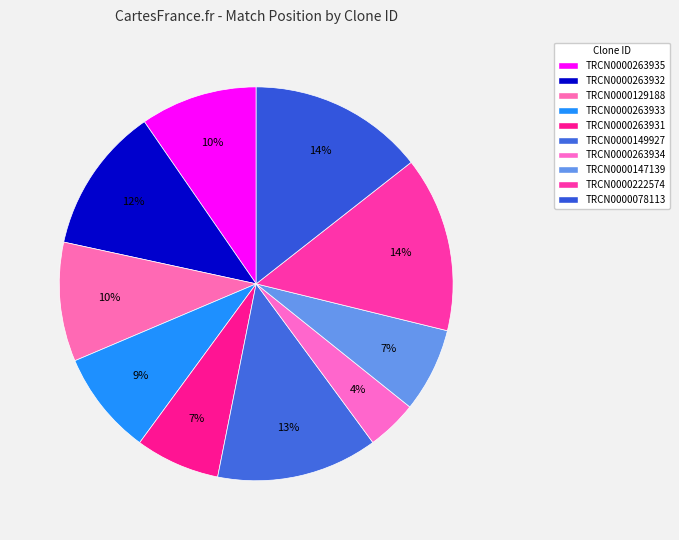

Count the number of slices in the pie.

10